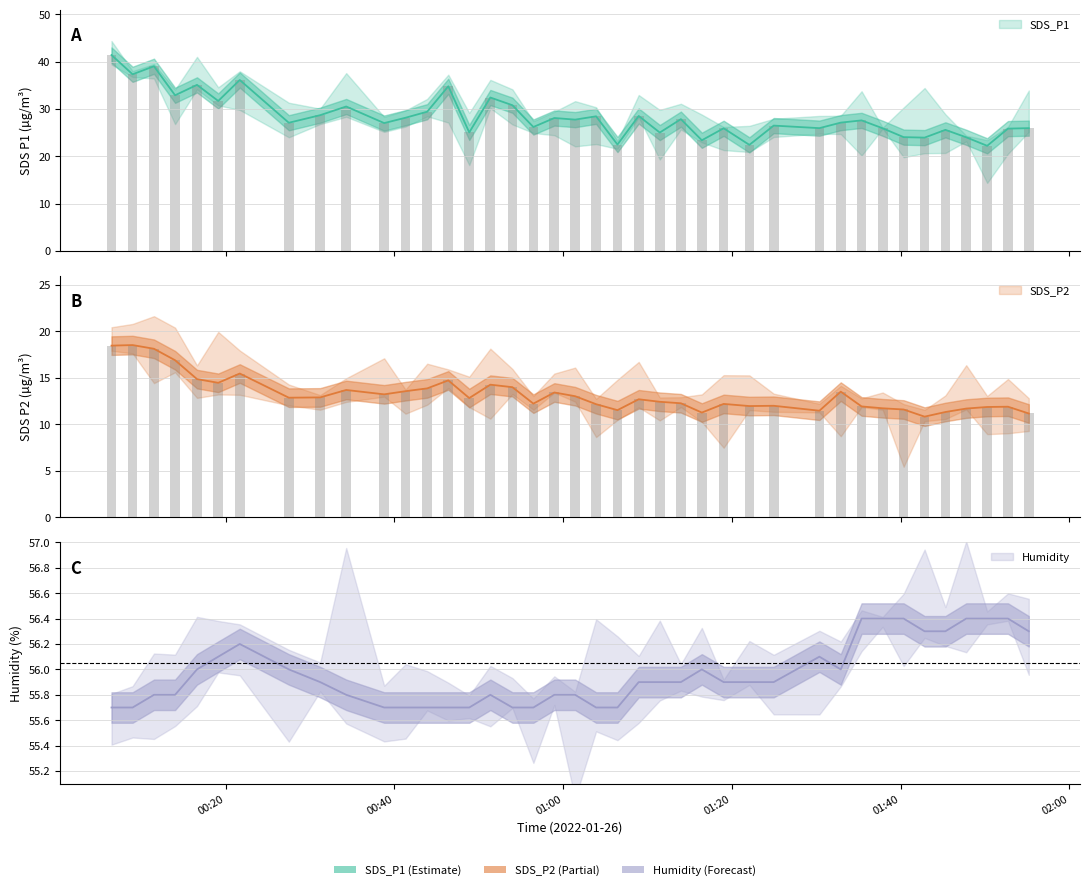

What is the minimum value for SDS_P2?

10.8